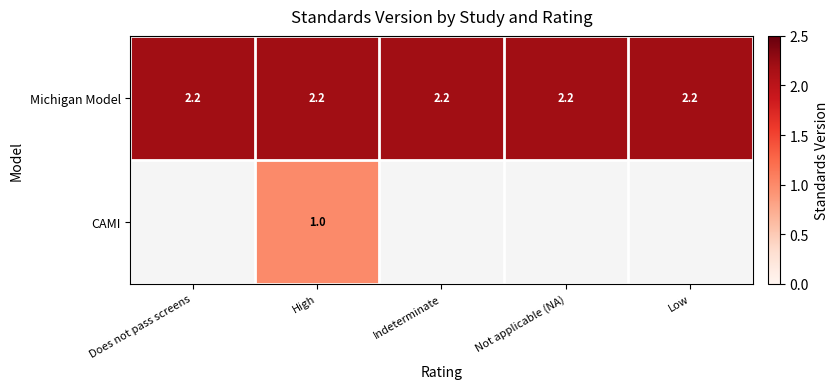

True or false: Michigan Model has a value of 2.2 at High.

True